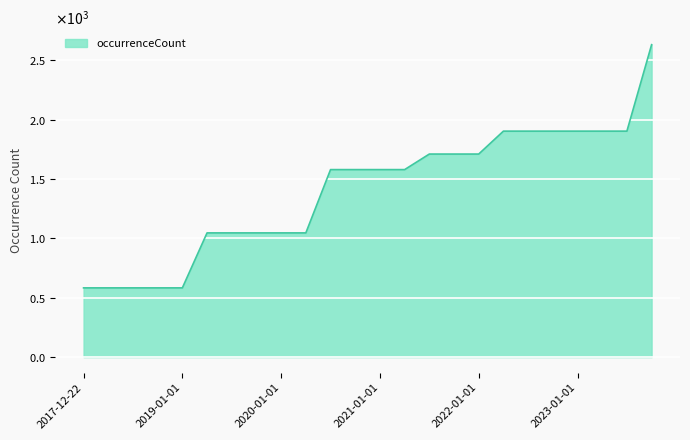

Is this an area chart (filled region under the line)?

Yes